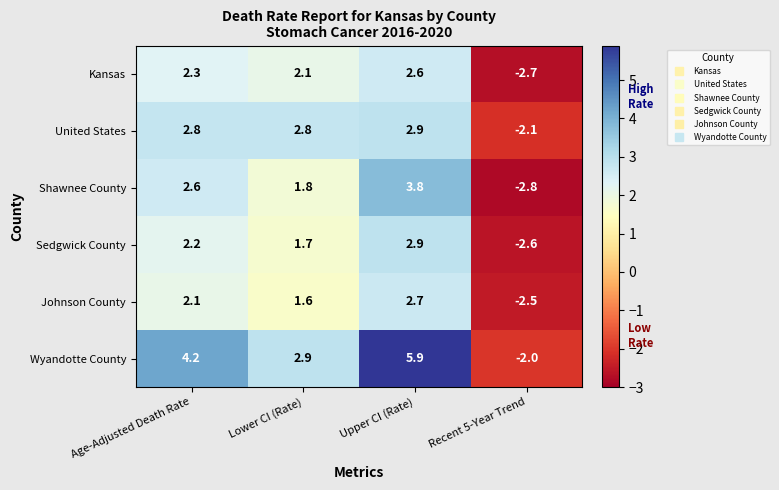

Which series has the largest total across all categories?

Wyandotte County